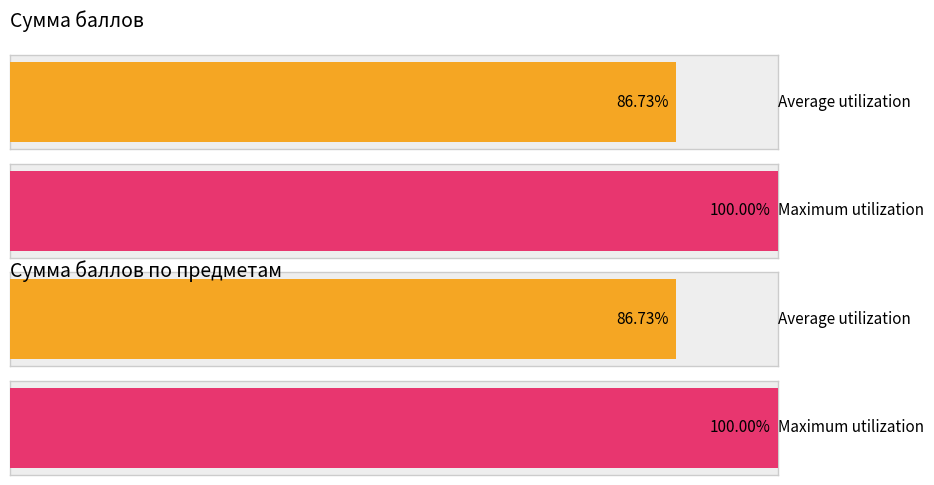

At 8, list the series in order from largest to smallest.

Сумма баллов, Сумма баллов по предметам